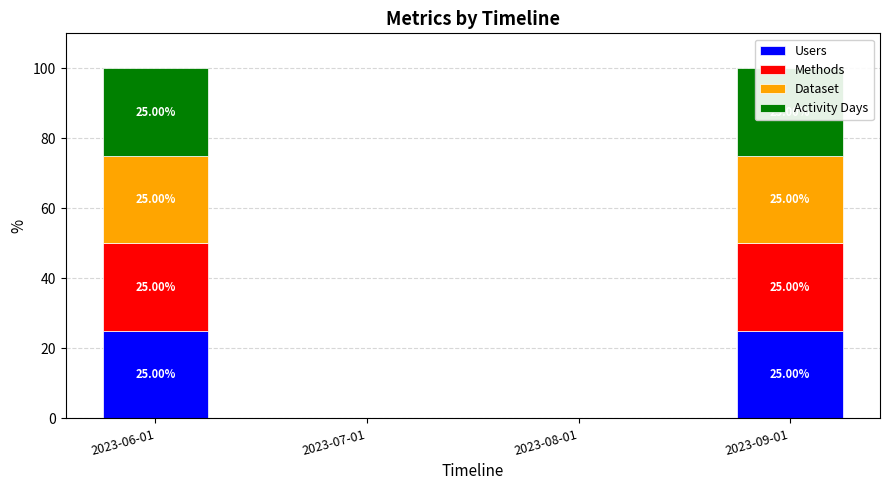

At which category does the chart reach its minimum across all series?

2023-07-01